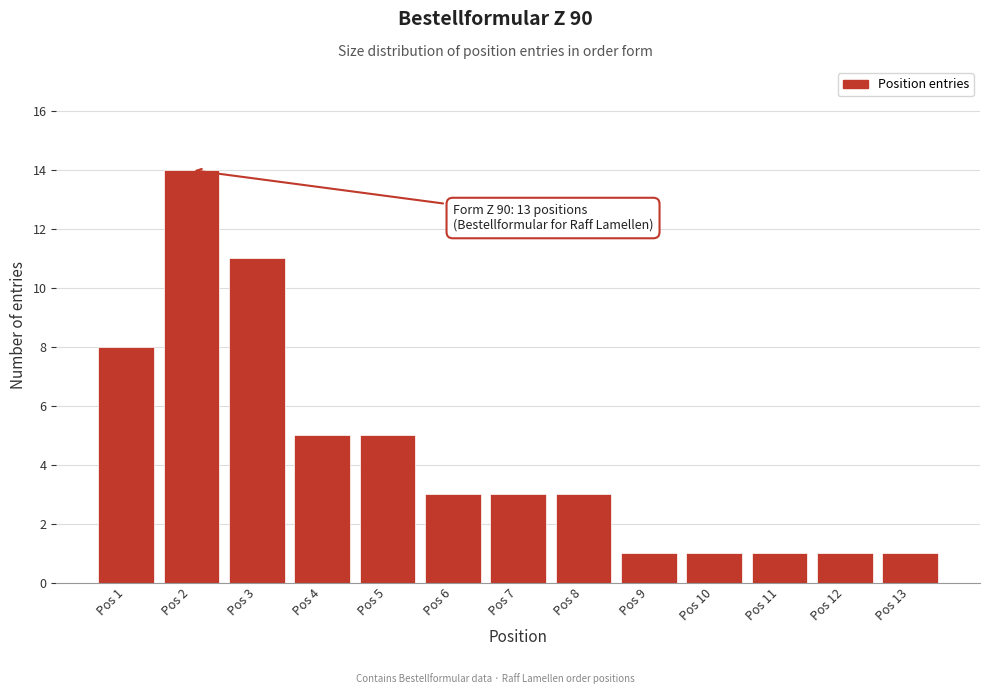

Reading left to right, list all the values displayed in this chart.

Pos 1=8	Pos 2=14	Pos 3=11	Pos 4=5	Pos 5=5	Pos 6=3	Pos 7=3	Pos 8=3	Pos 9=1	Pos 10=1	Pos 11=1	Pos 12=1	Pos 13=1